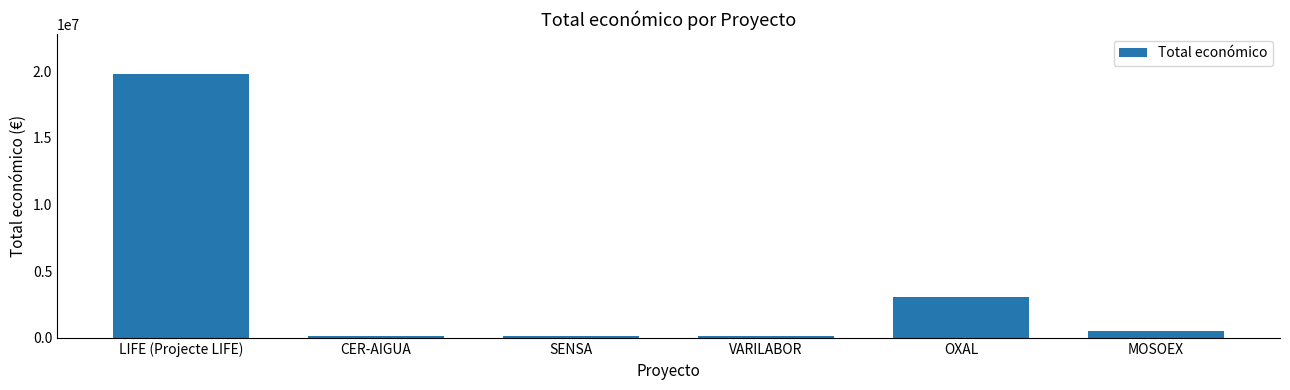

Reading left to right, extract all data points from this chart.

19829878	150000	150000	150000	3062871	497232